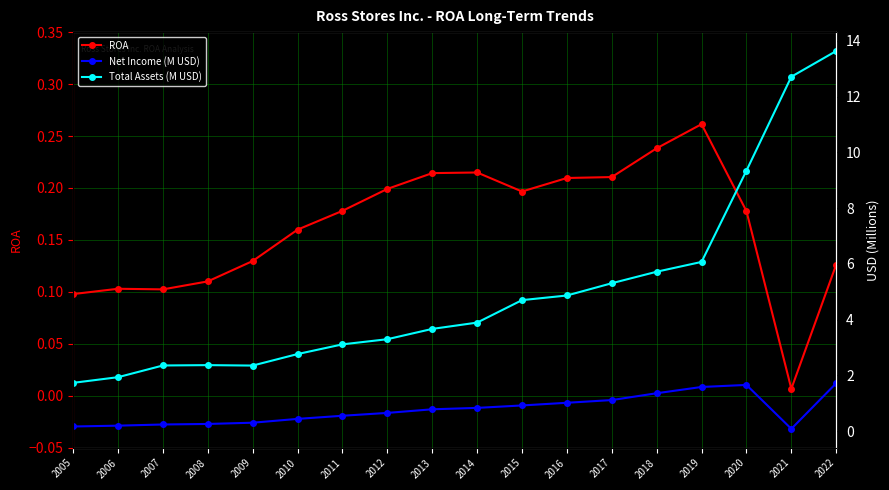

How many data points in Total Assets (M USD) are less than 3?

6